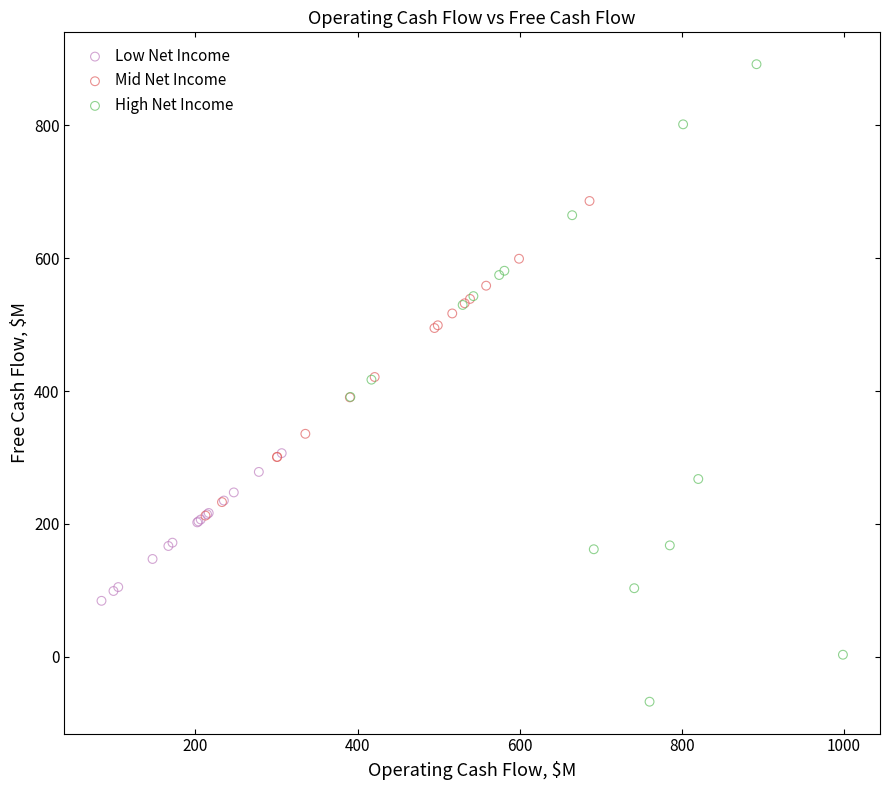

Which series has the widest spread of Y values?

High Net Income